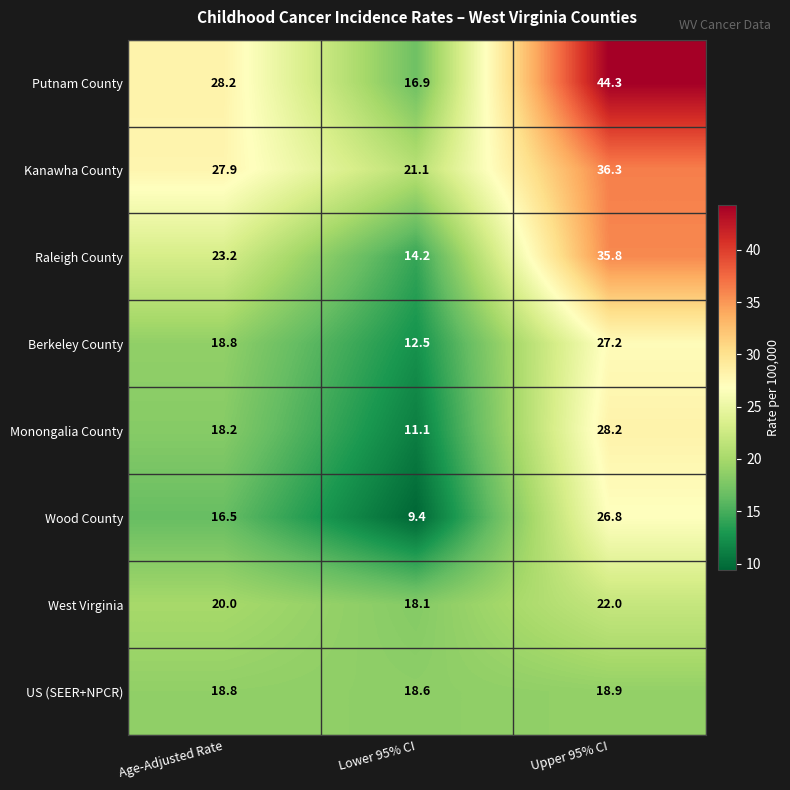

What is the spread (max minus min) of values at Upper 95% CI?

25.4